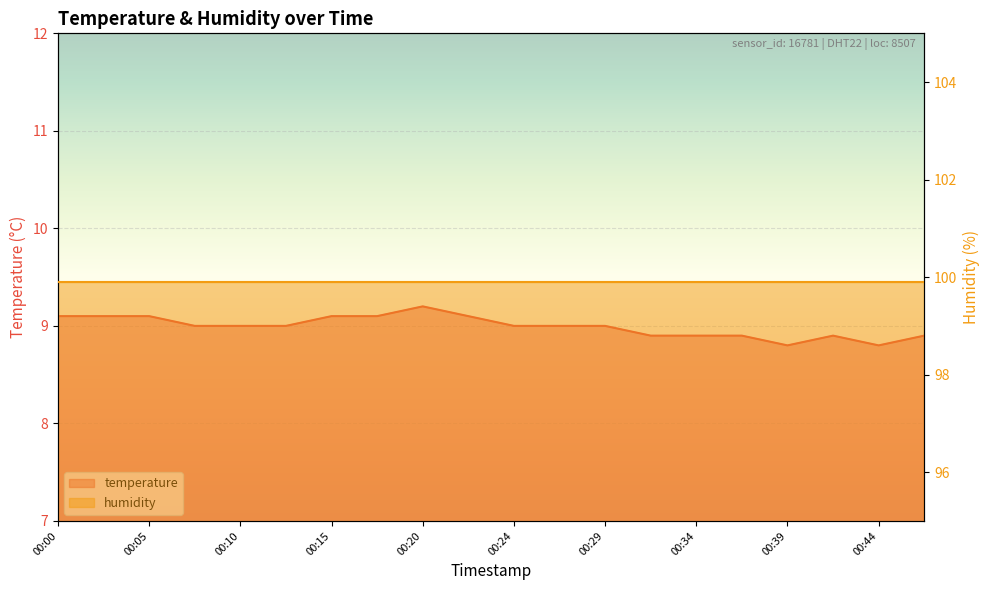

What is the sum of the values at 00:46 and 00:03?

18.0